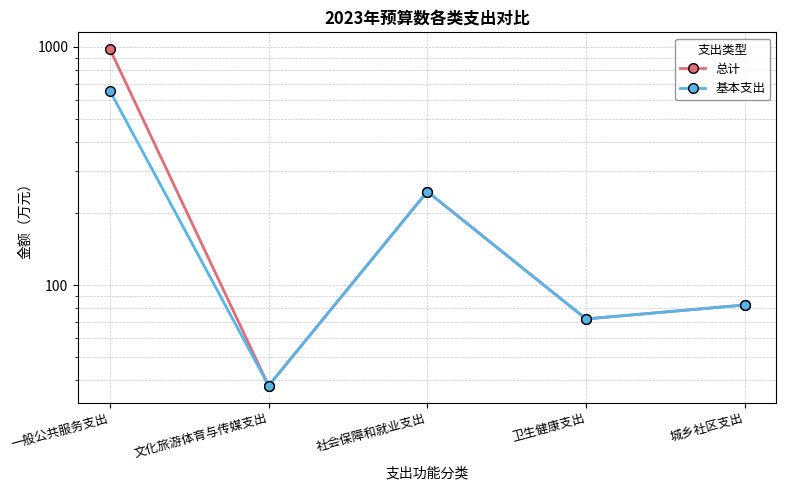

What is the minimum value for 基本支出?

37.8